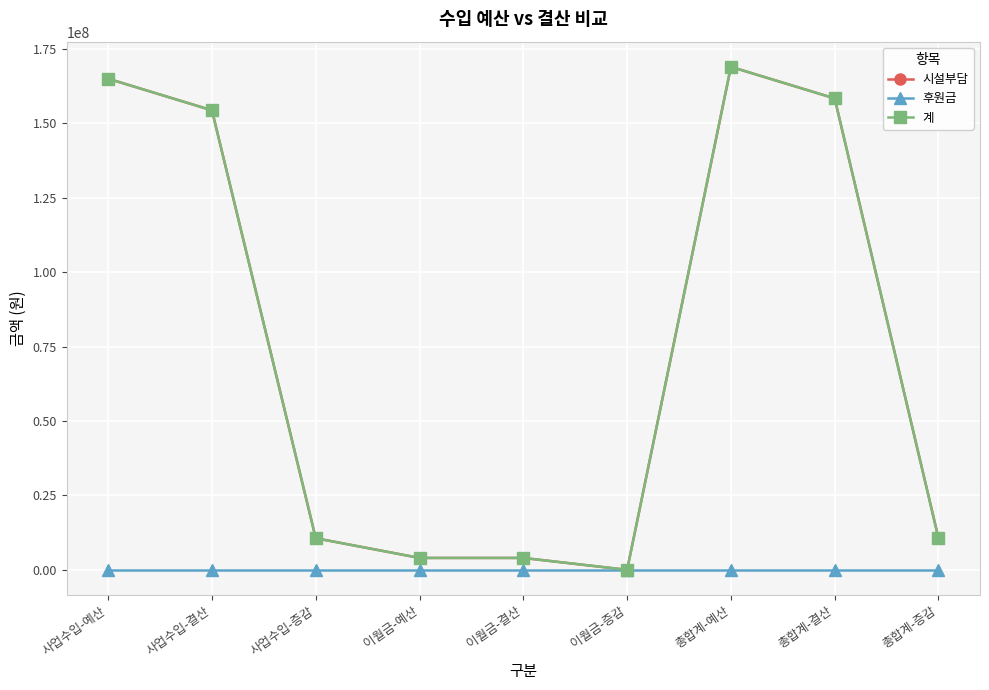

Rank the series by their maximum value, from lowest to highest.

후원금, 시설부담, 계